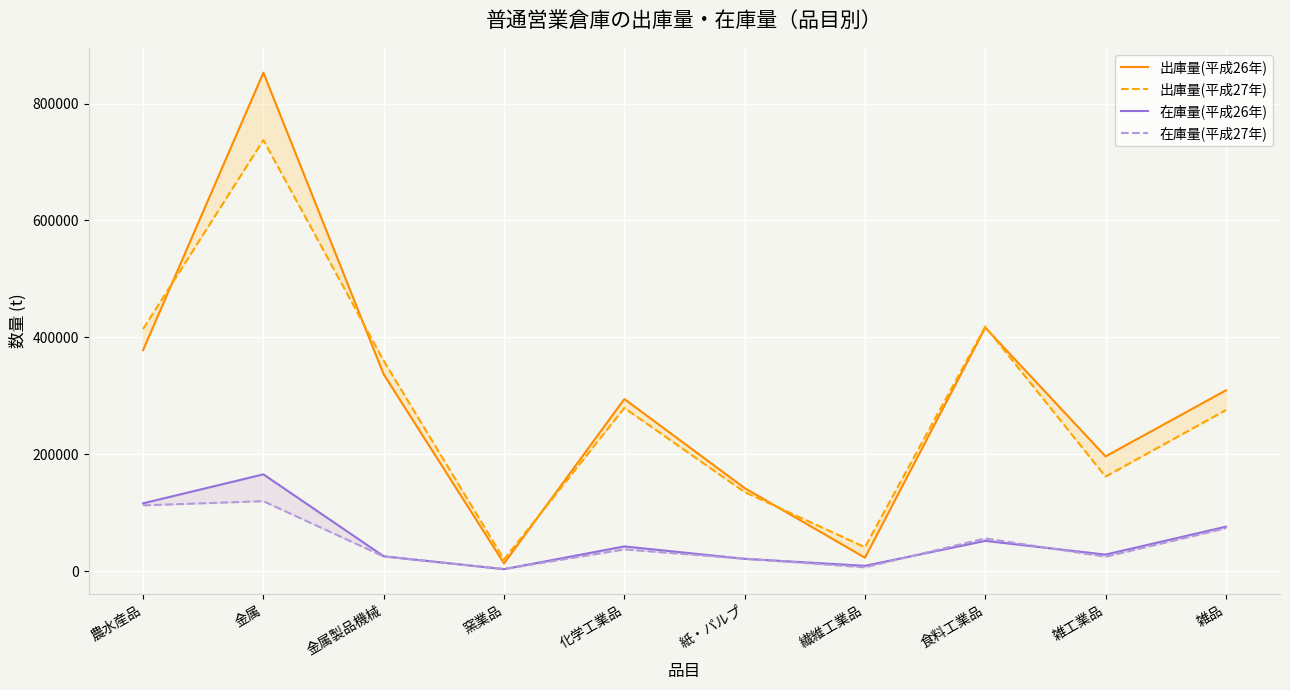

What is the label of the 9th point from the right?

金属